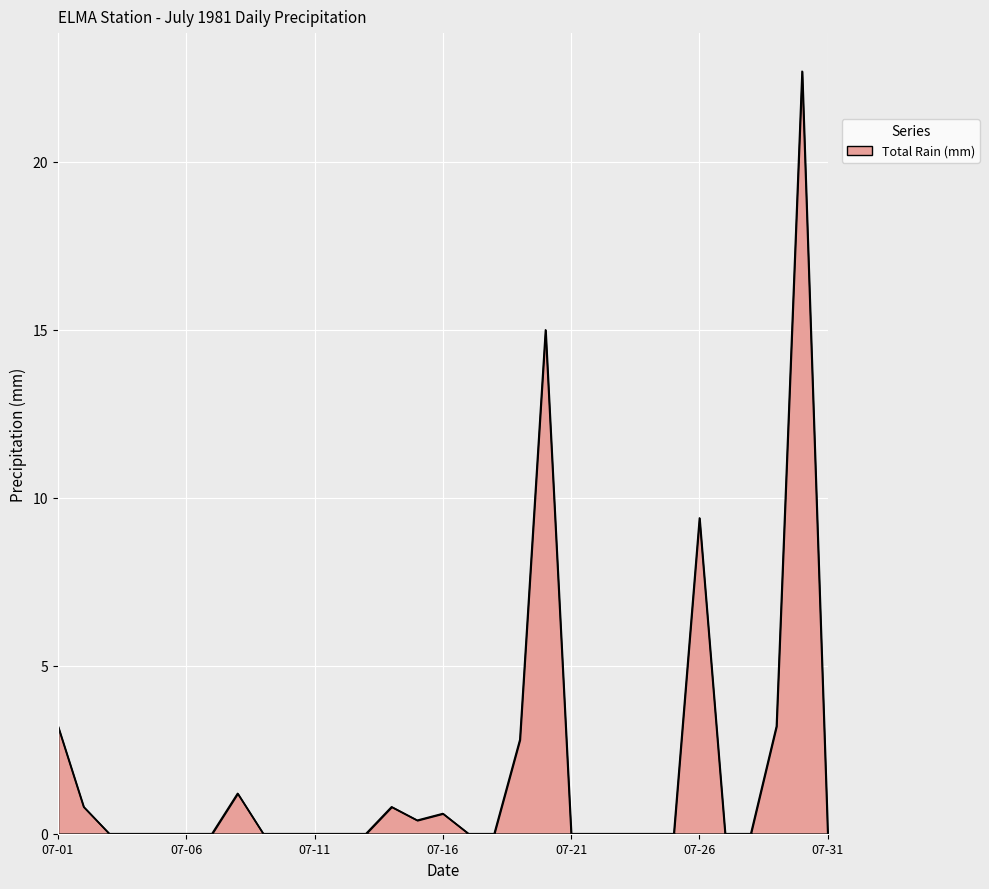

What is the difference between the maximum and minimum values?

22.7